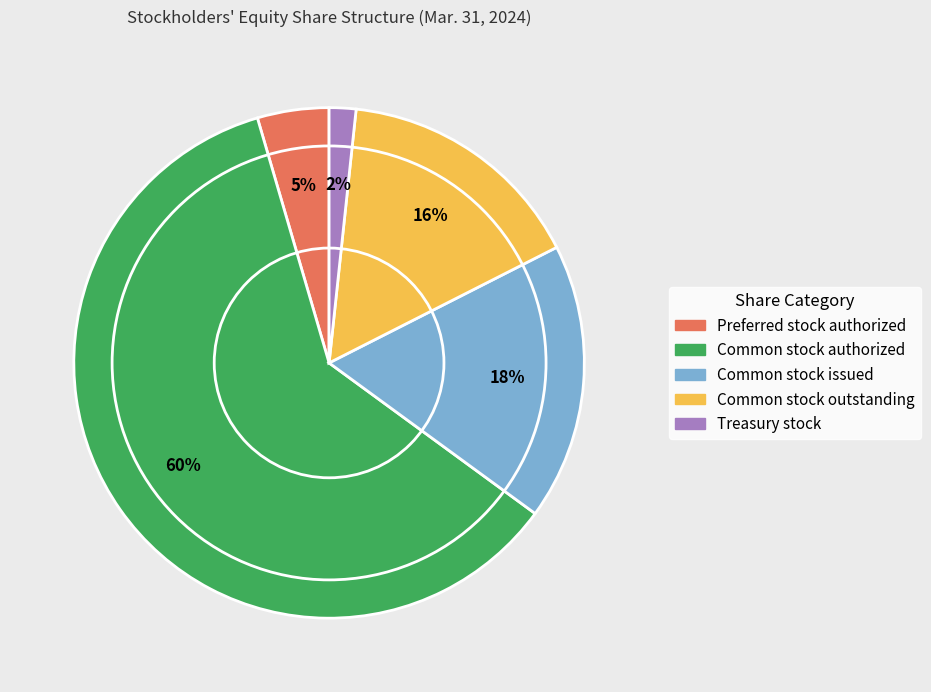

True or false: Common stock outstanding accounts for 22% of the total.

False